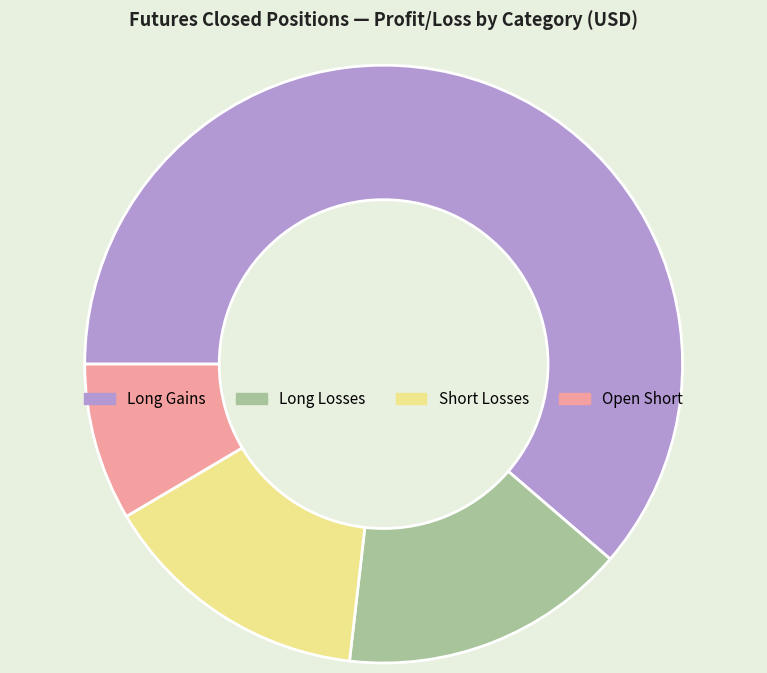

Does any single category account for the majority?

Yes